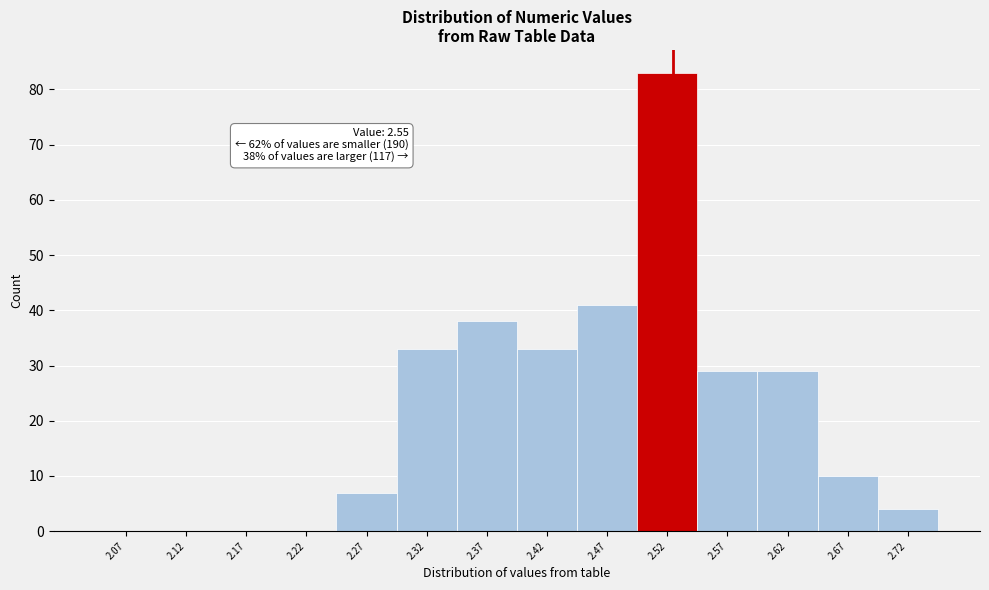

Reading left to right, what are all the values shown in this chart?

2.07=0	2.12=0	2.17=0	2.22=0	2.27=7	2.32=33	2.37=38	2.42=33	2.47=41	2.52=83	2.57=29	2.62=29	2.67=10	2.72=4